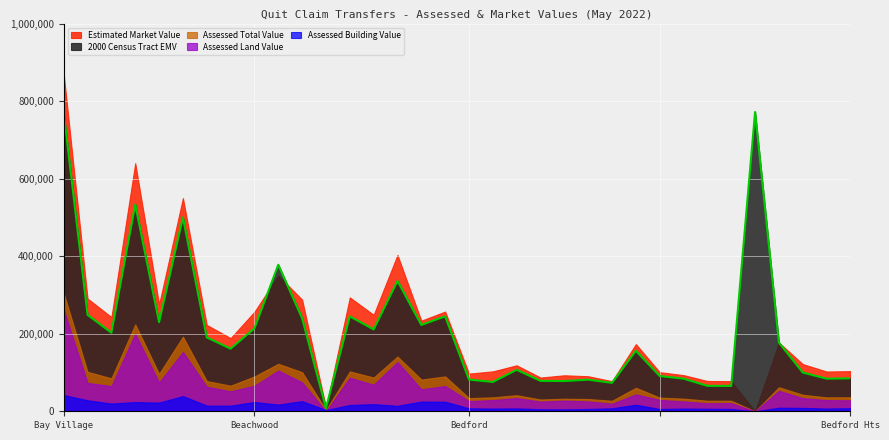

Does the chart display data point markers on the line(s)?

No